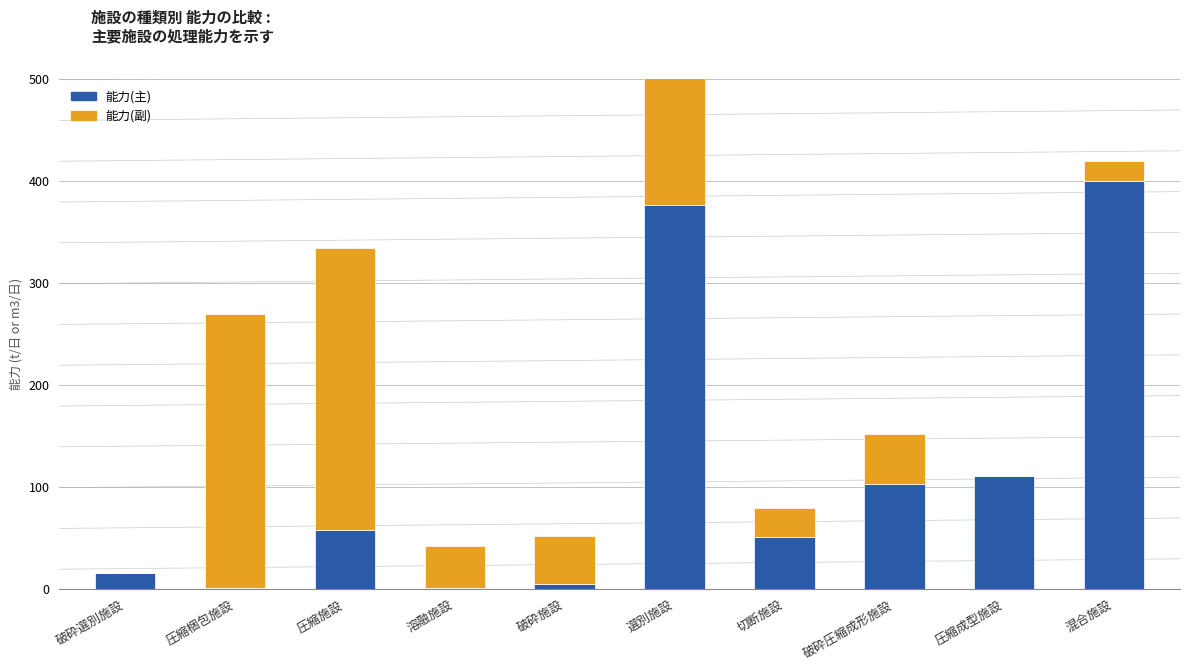

Is the value of 能力(主) at 圧縮成型施設 greater than the value of 能力(副) at 破砕圧縮成形施設?

Yes